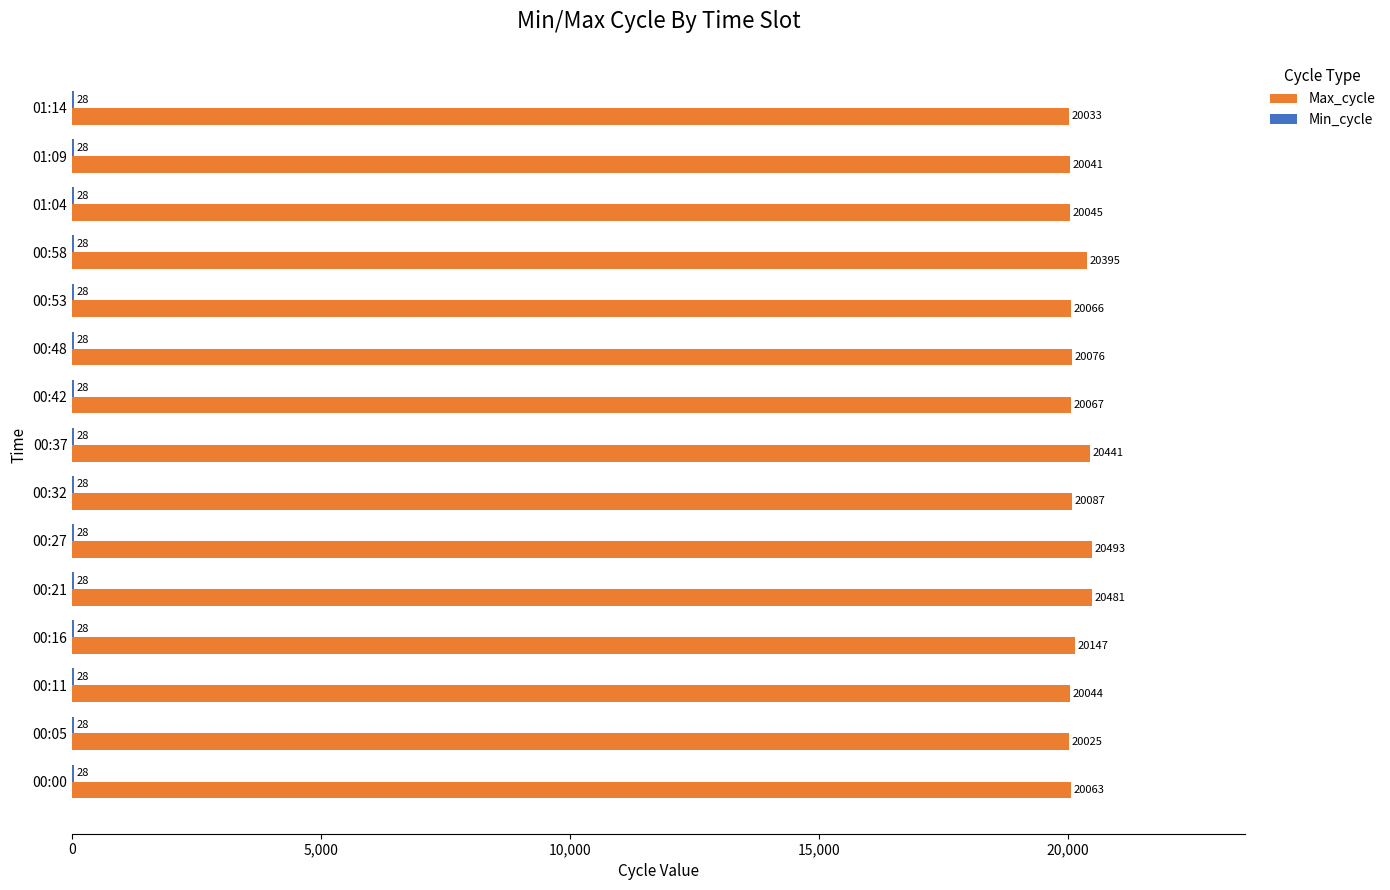

Is it true that Max_cycle equals 5295 at 01:14?

False